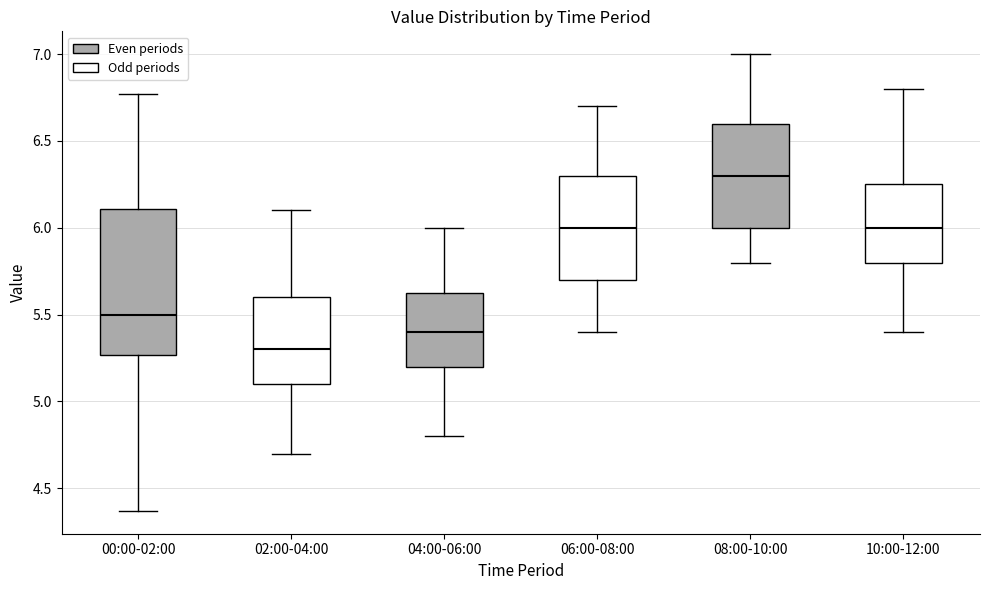

Comparing the boxes themselves (not the whiskers), which one is the tallest?

00:00-02:00